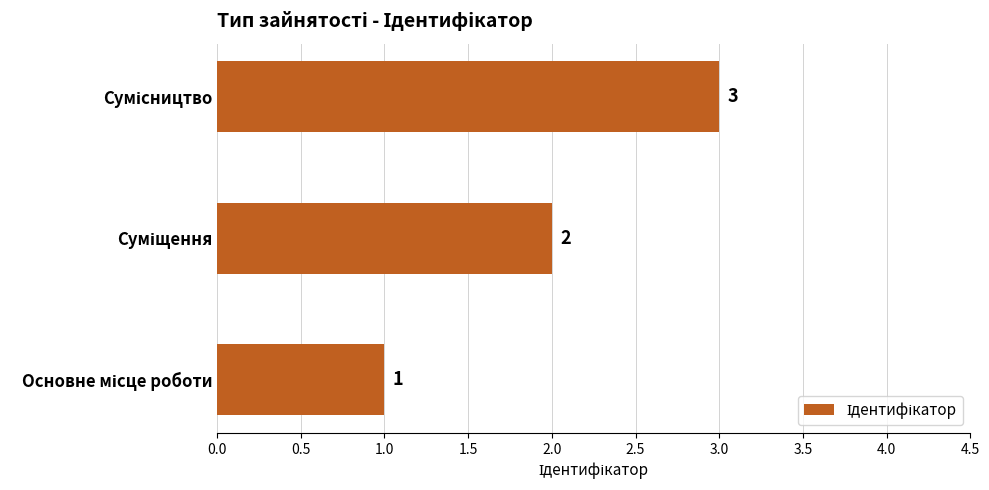

What is the smallest value displayed?

1